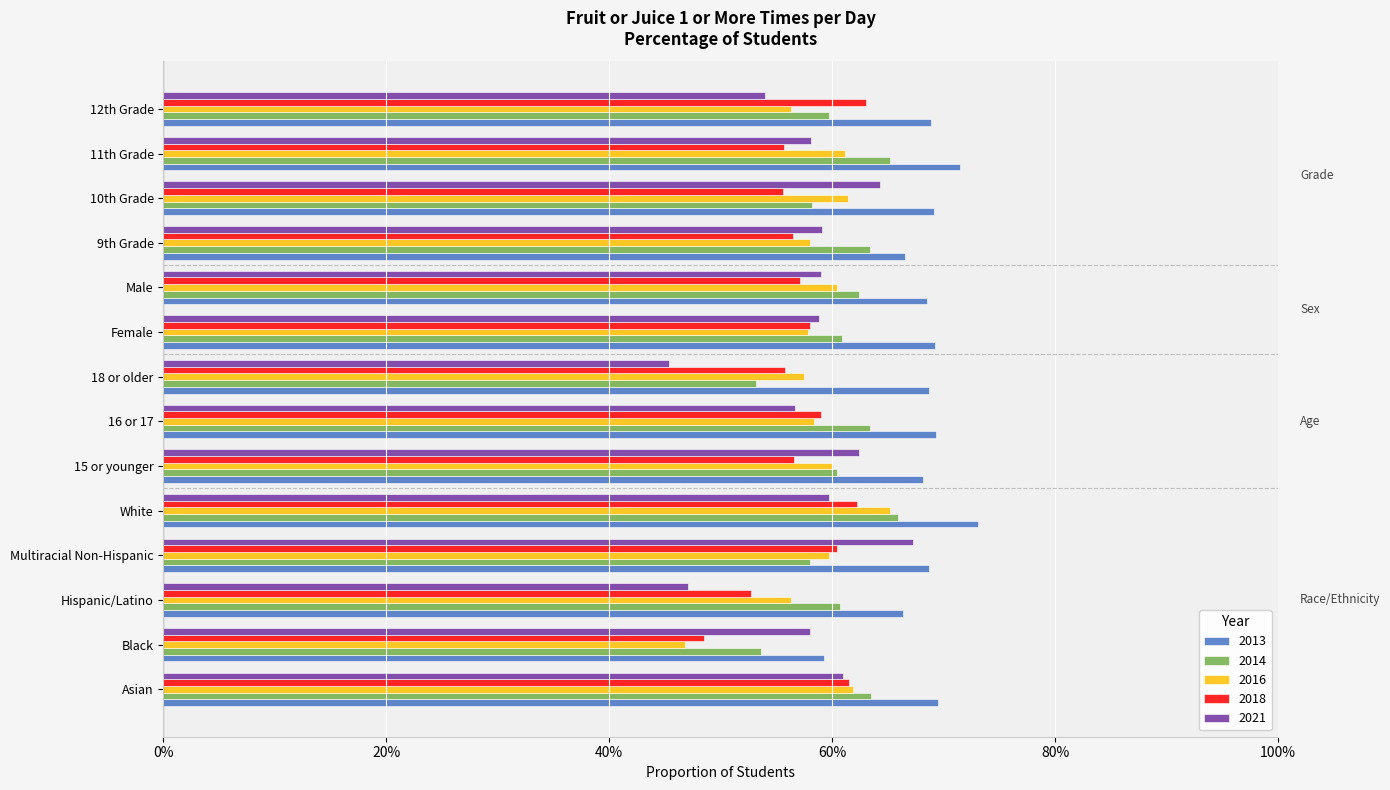

What are all the series names shown in the legend?

2013, 2014, 2016, 2018, 2021